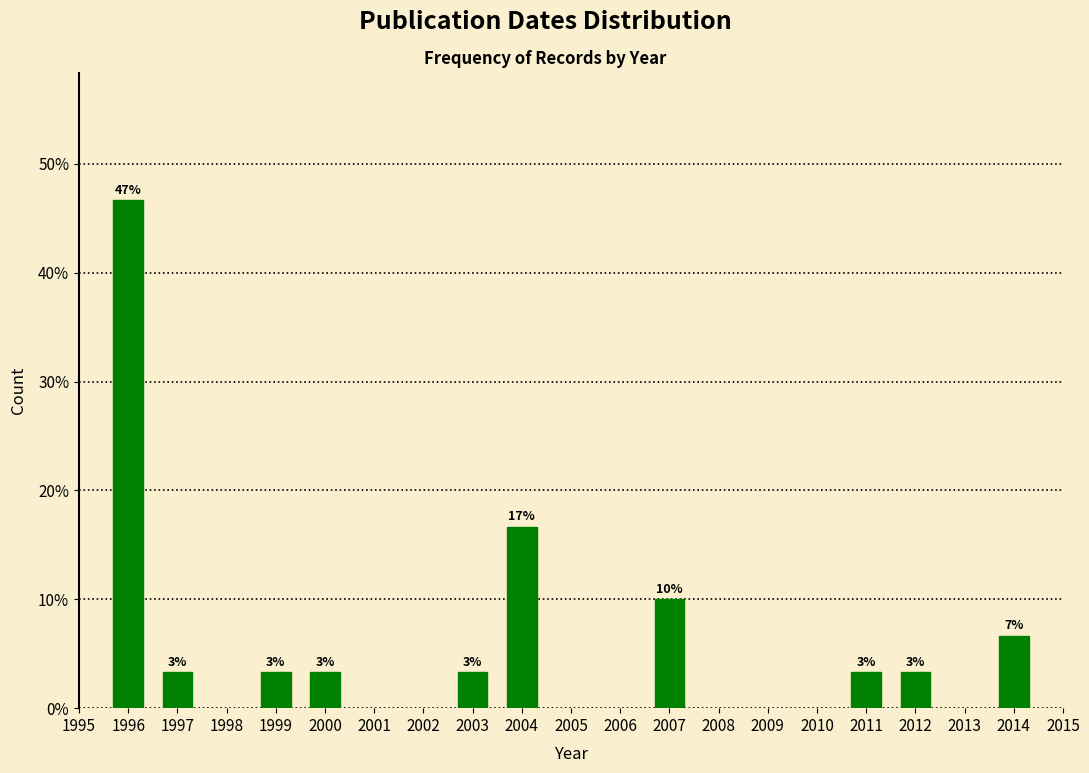

Does the chart contain any negative values?

No